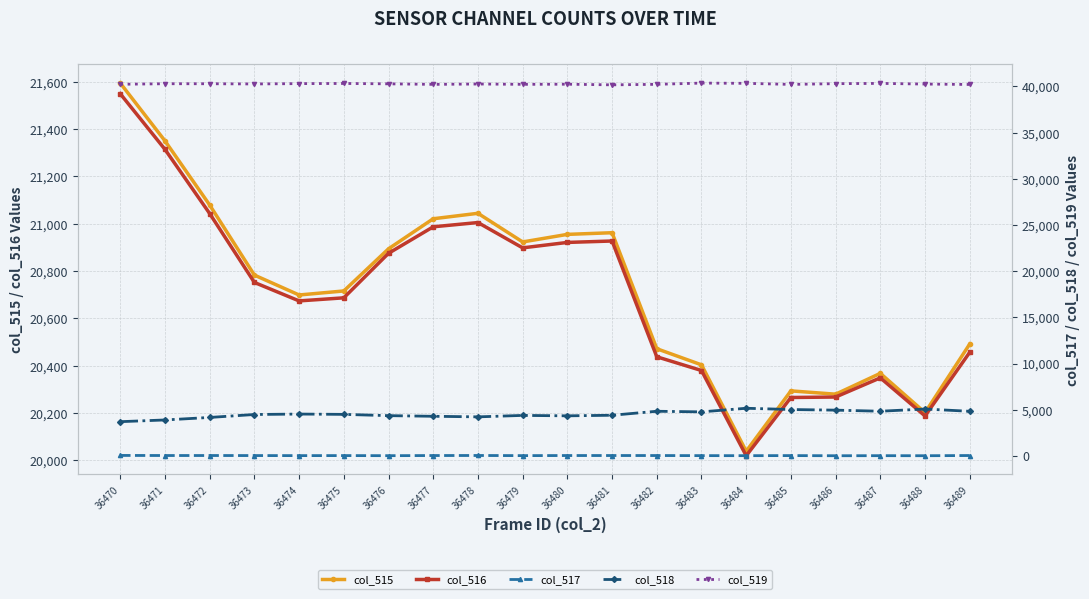

True or false: col_517 has more than 2 interior local peaks.

True